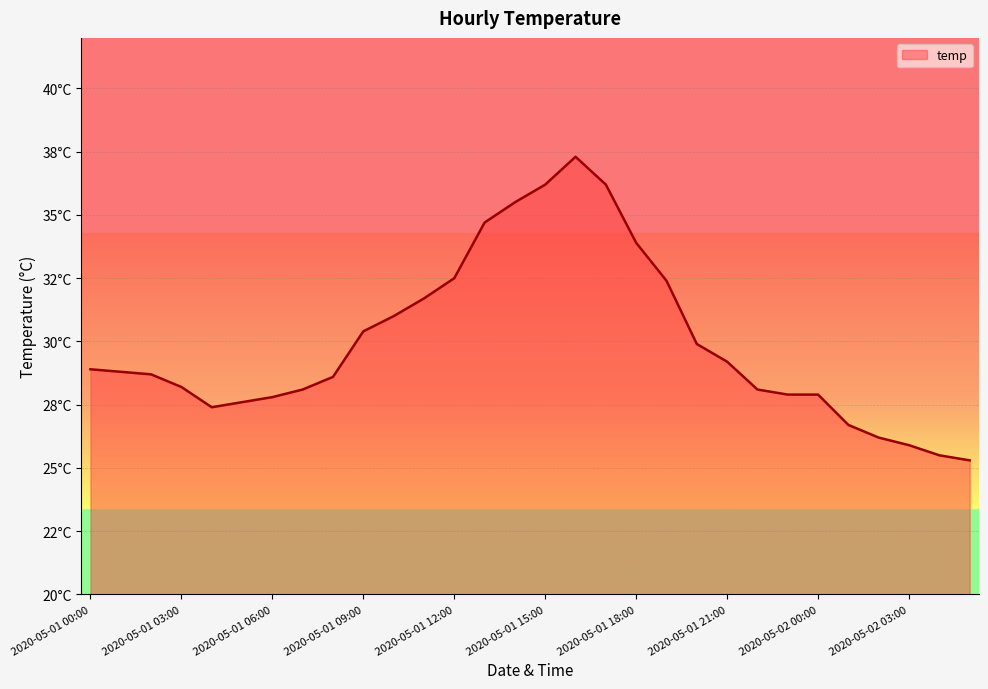

At which label is the value closest to 31?

2020-05-01 10:00